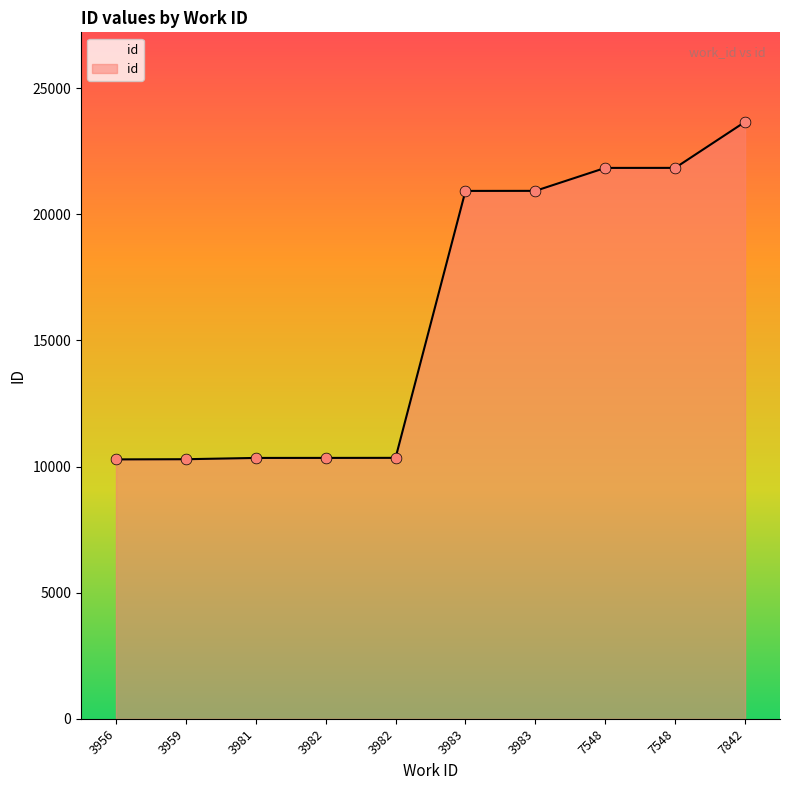

What is the change in value from 3982 to 3983?

+10585